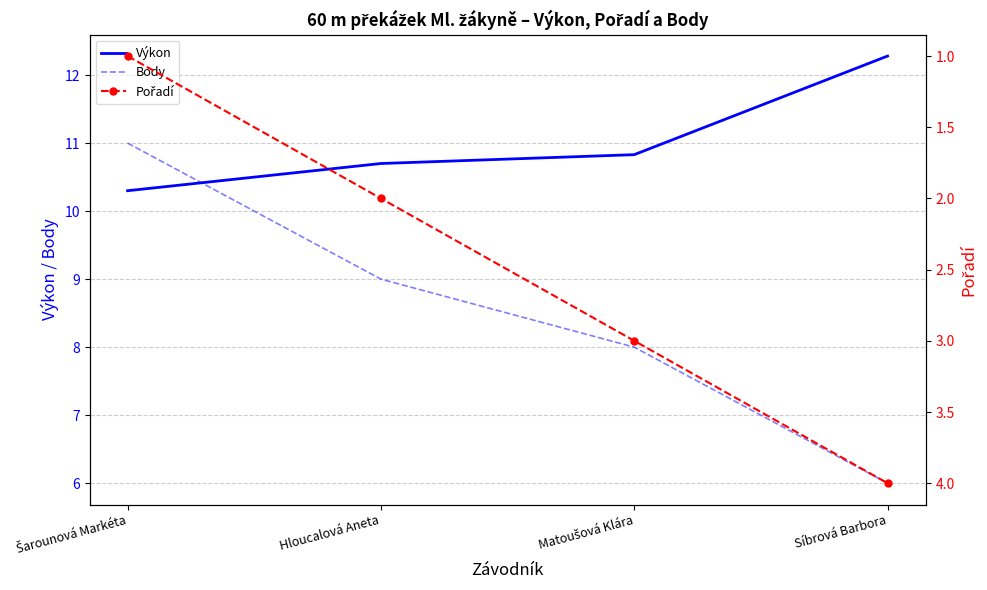

The Výkon series shows 10.7 at Hloucalová Aneta. True or false?

True